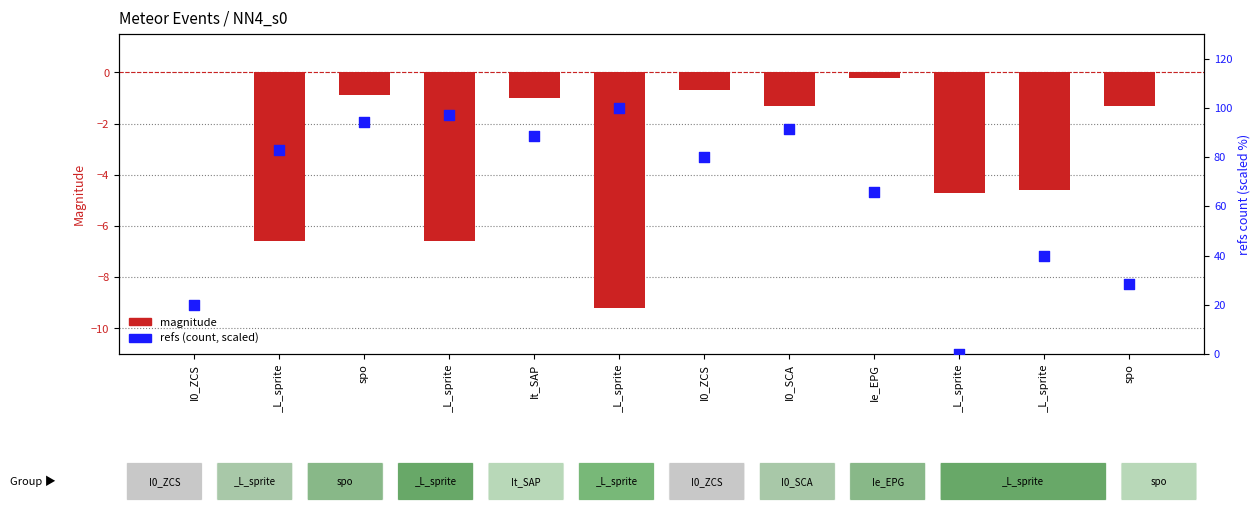

At how many categories does at least one series exceed 24?

10